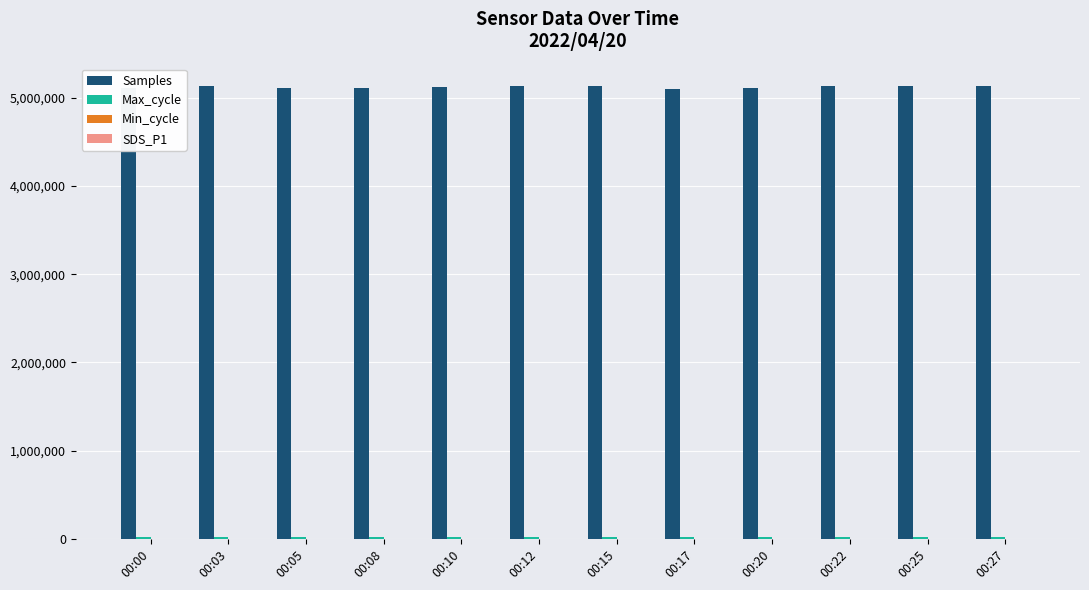

How many groups of bars are there?

12